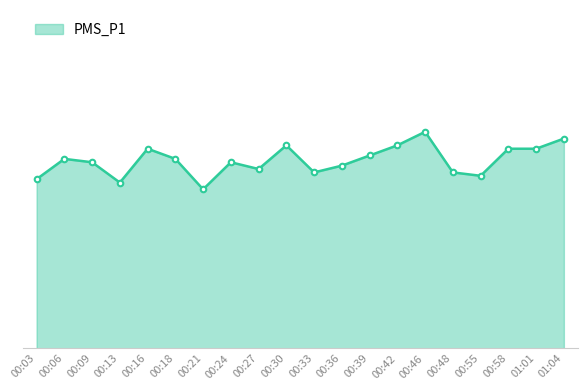

Which label corresponds to the largest value in the chart?

00:46